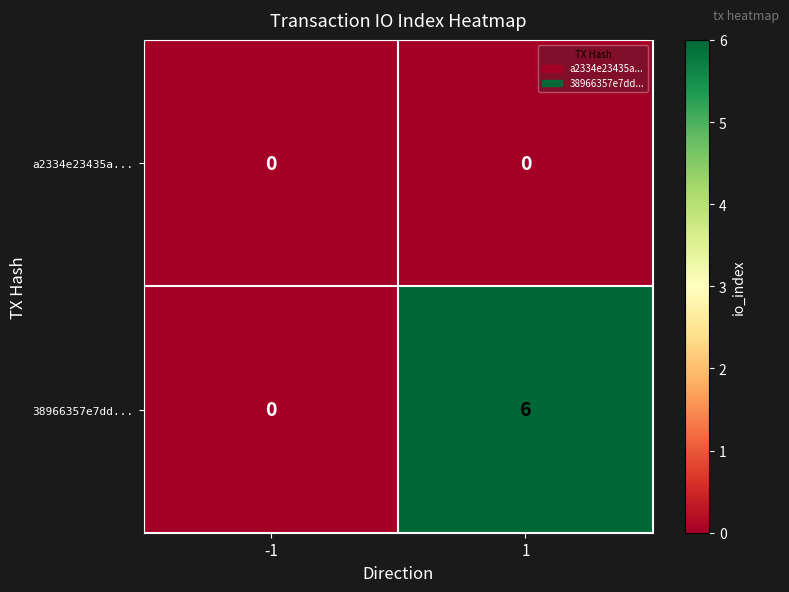

Reading left to right, extract all data points from this chart.

a2334e23435a...: 0	0
38966357e7dd...: 0	6